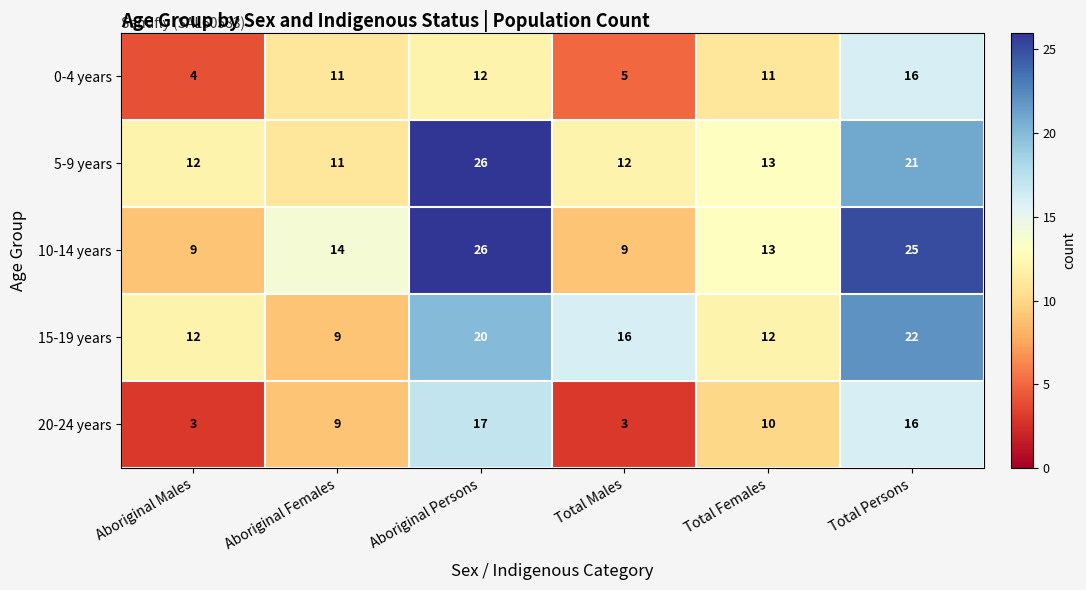

At Total Males, list the series in order from largest to smallest.

15-19 years, 5-9 years, 10-14 years, 0-4 years, 20-24 years